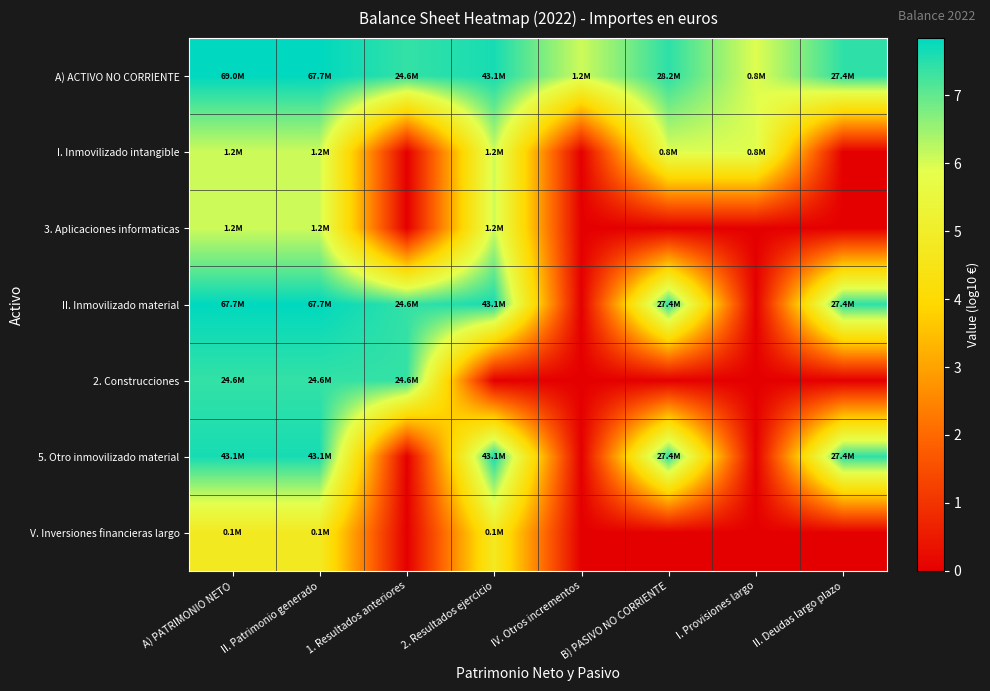

What is the spread (max minus min) of values at A) PATRIMONIO NETO?

3.1